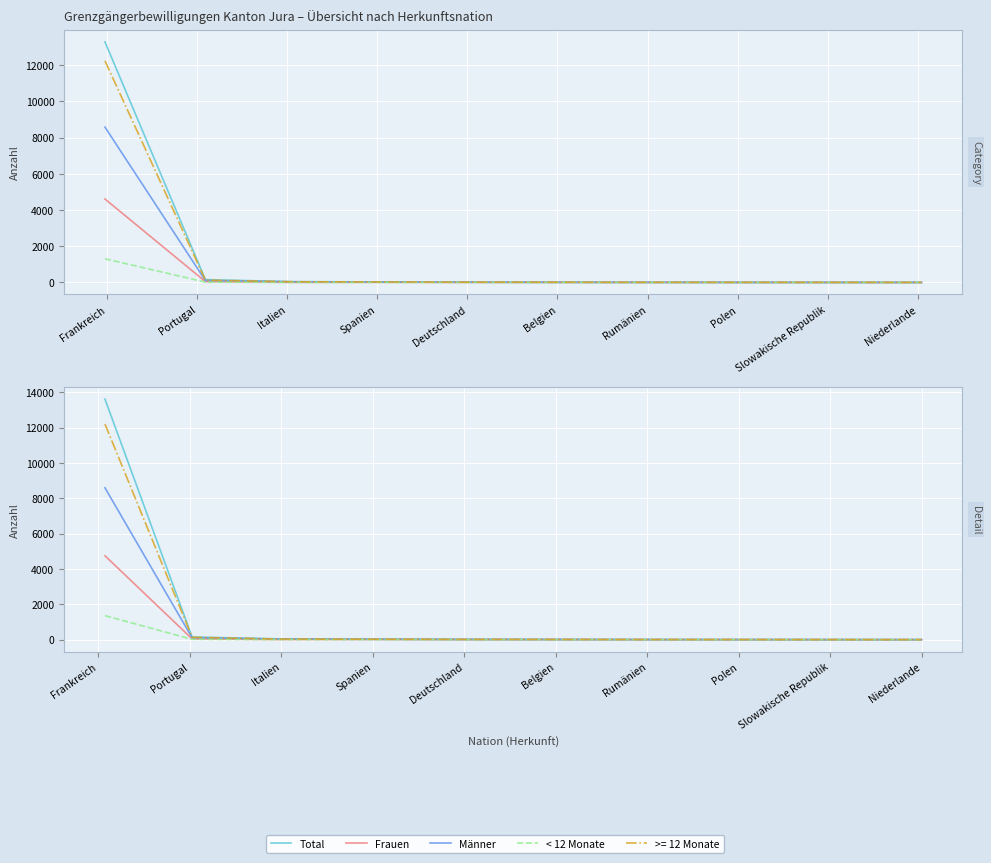

Which series has the largest total across all categories?

Total